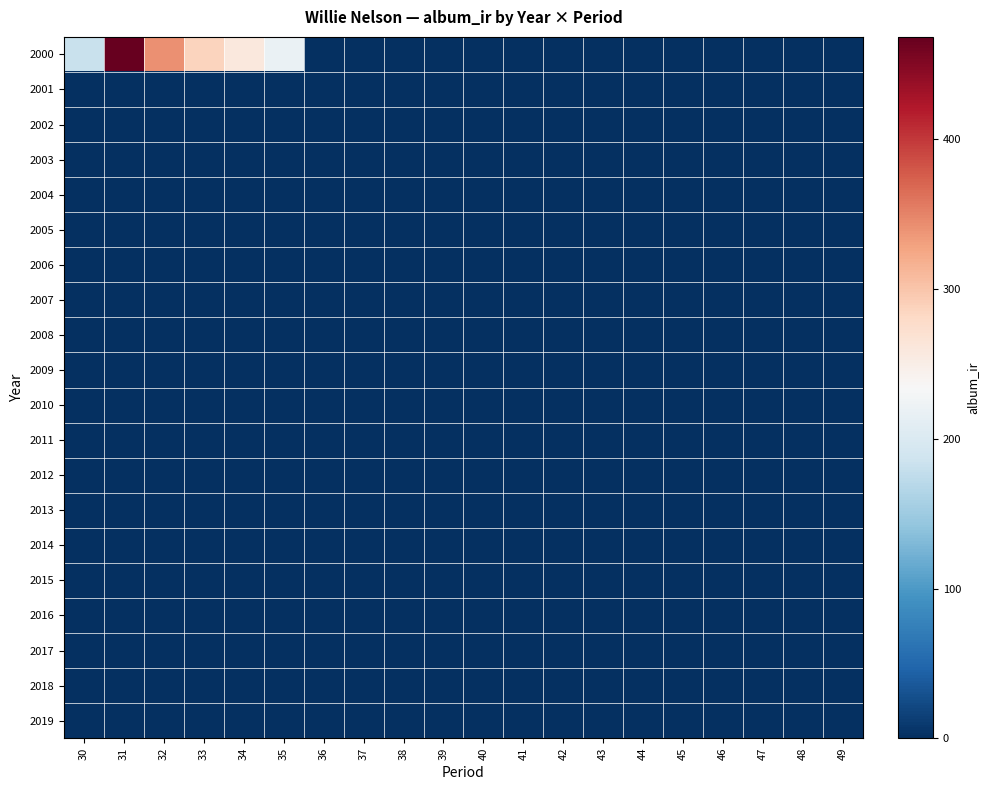

List the series in order of their peak value, lowest first.

2001, 2002, 2003, 2004, 2005, 2006, 2007, 2008, 2009, 2010, 2011, 2012, 2013, 2014, 2015, 2016, 2017, 2018, 2019, 2000